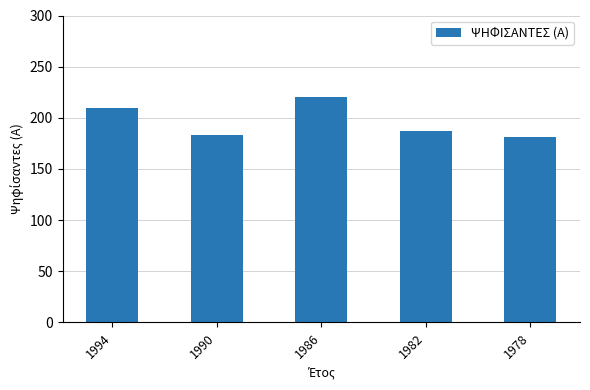

What is the sum of the values at 1978 and 1994?

391